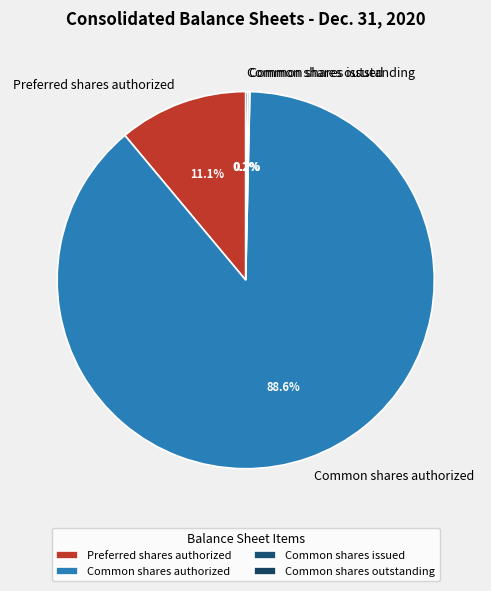

Is it true that Common shares authorized is 89% of the pie?

True